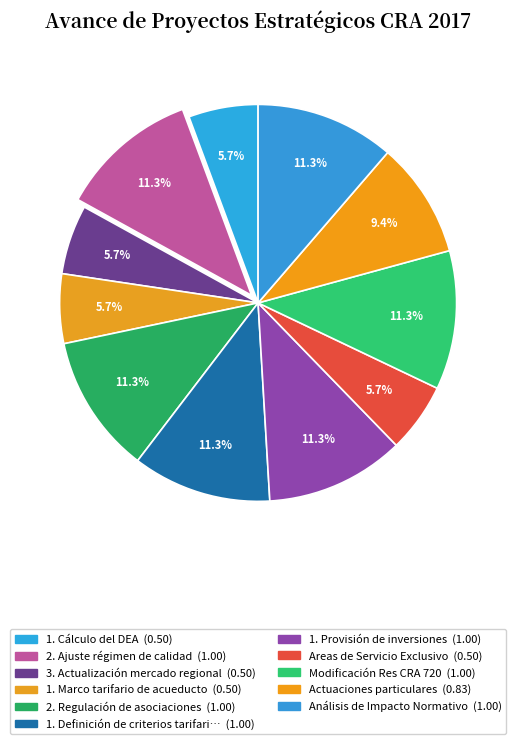

How many slices are in this pie chart?

11